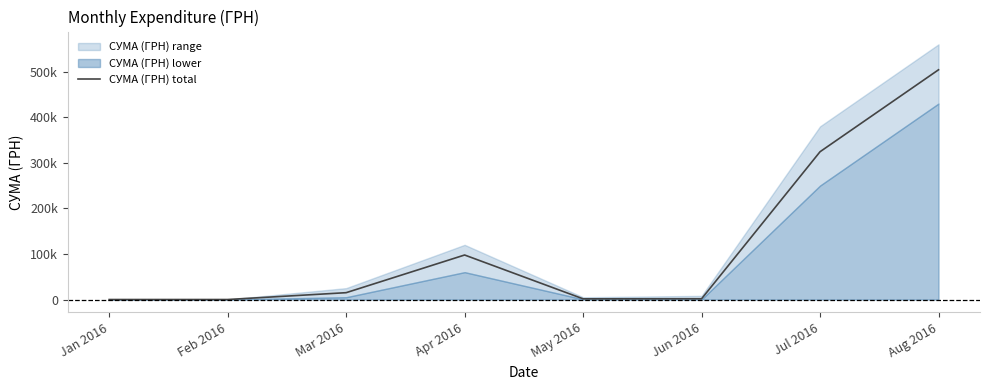

What is the sum of the values at Aug 2016 and May 2016?

505595.6